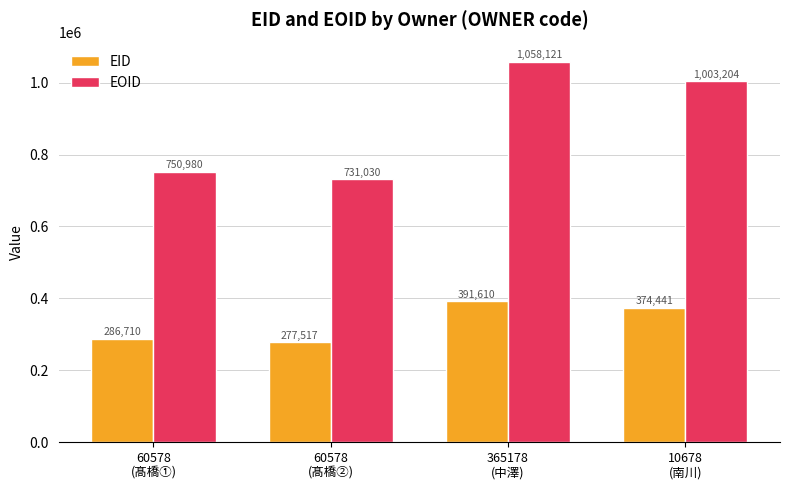

What is the maximum value shown in the chart?

1058121